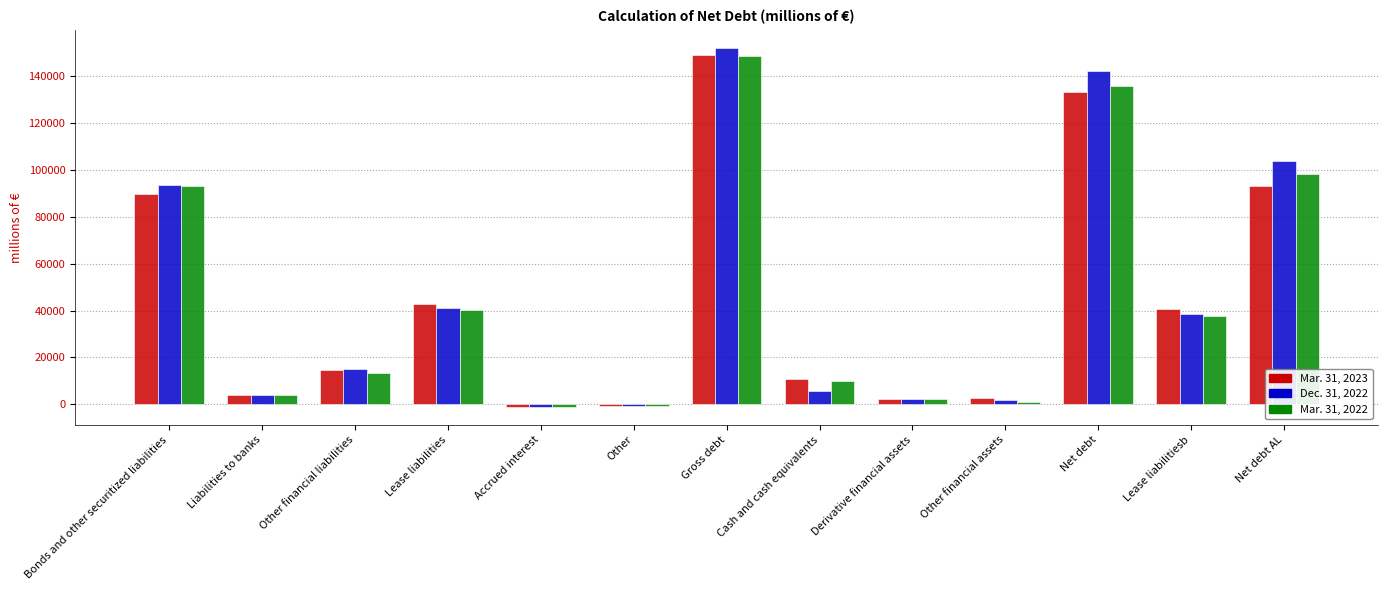

How many data points in Dec. 31, 2022 are less than 15107?

6